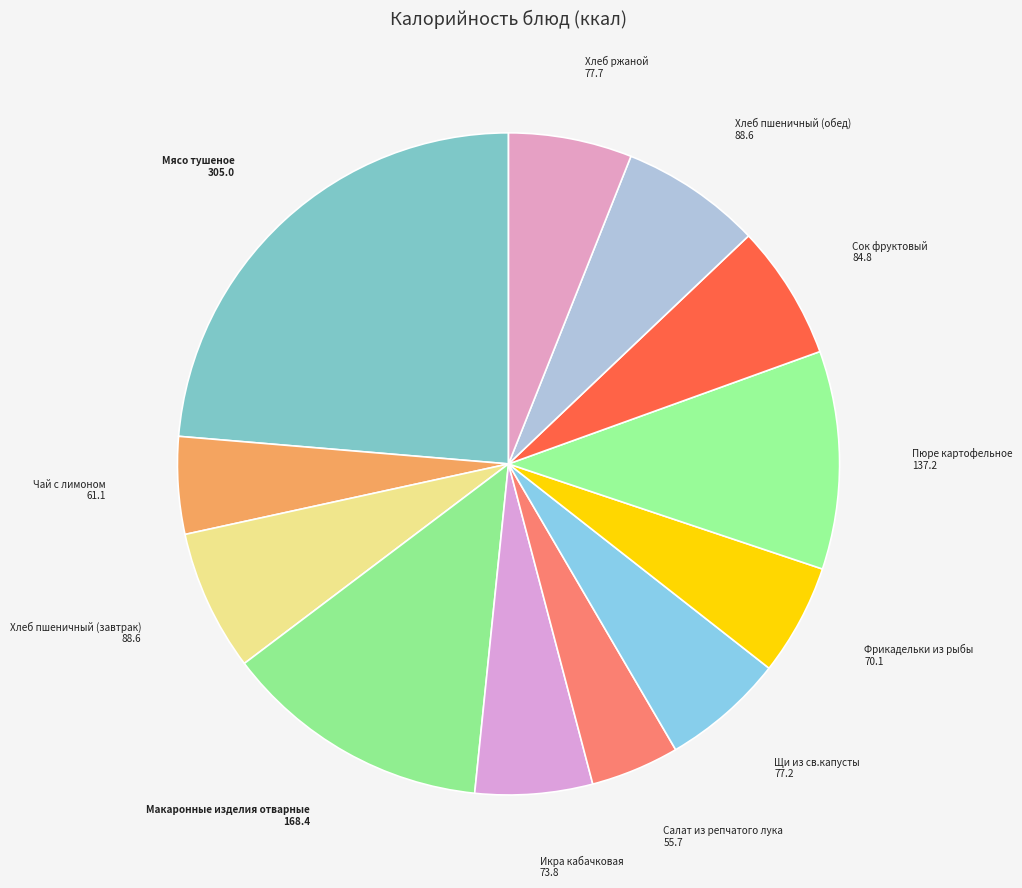

To the nearest percent, what is the average slice percentage?

8%